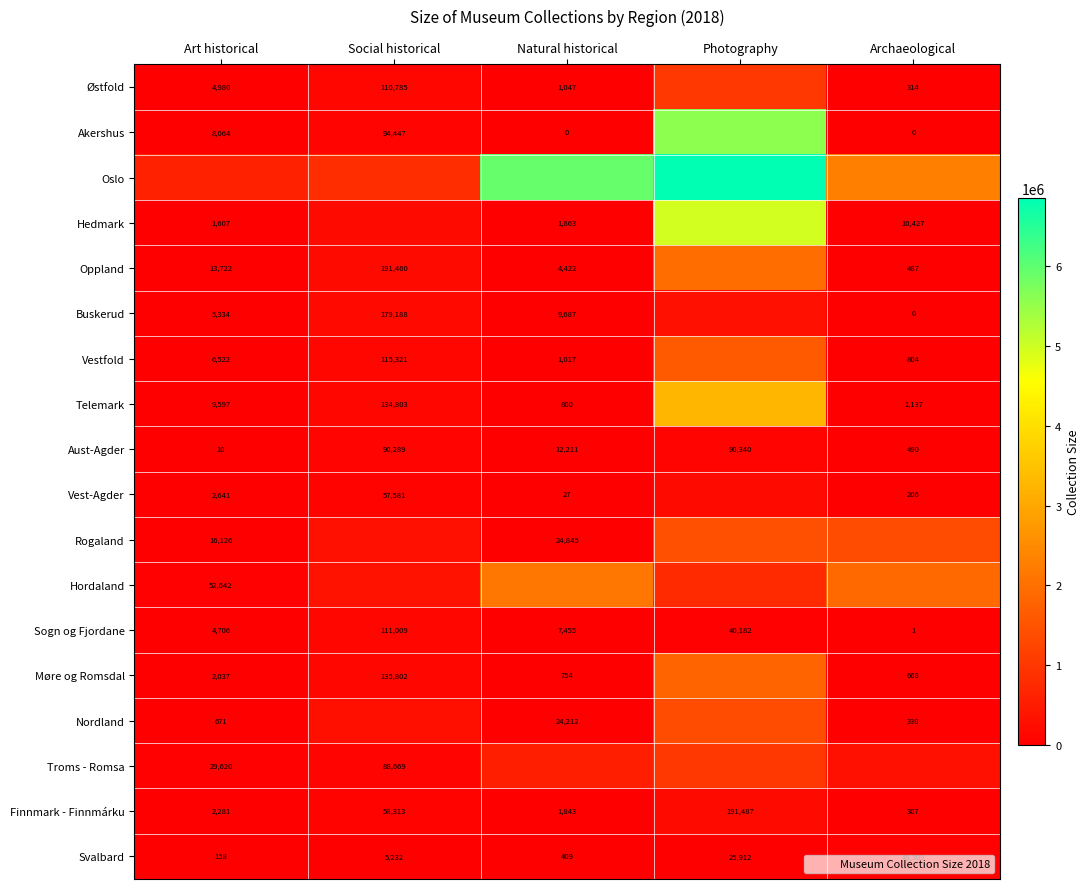

The Vest-Agder series shows 38078 at Social historical. True or false?

False